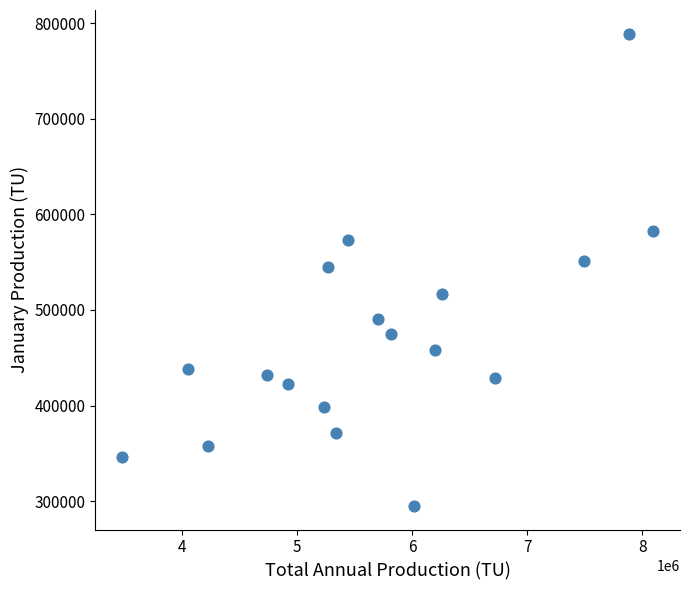

What is the range of X values (max minus min)?

4624631